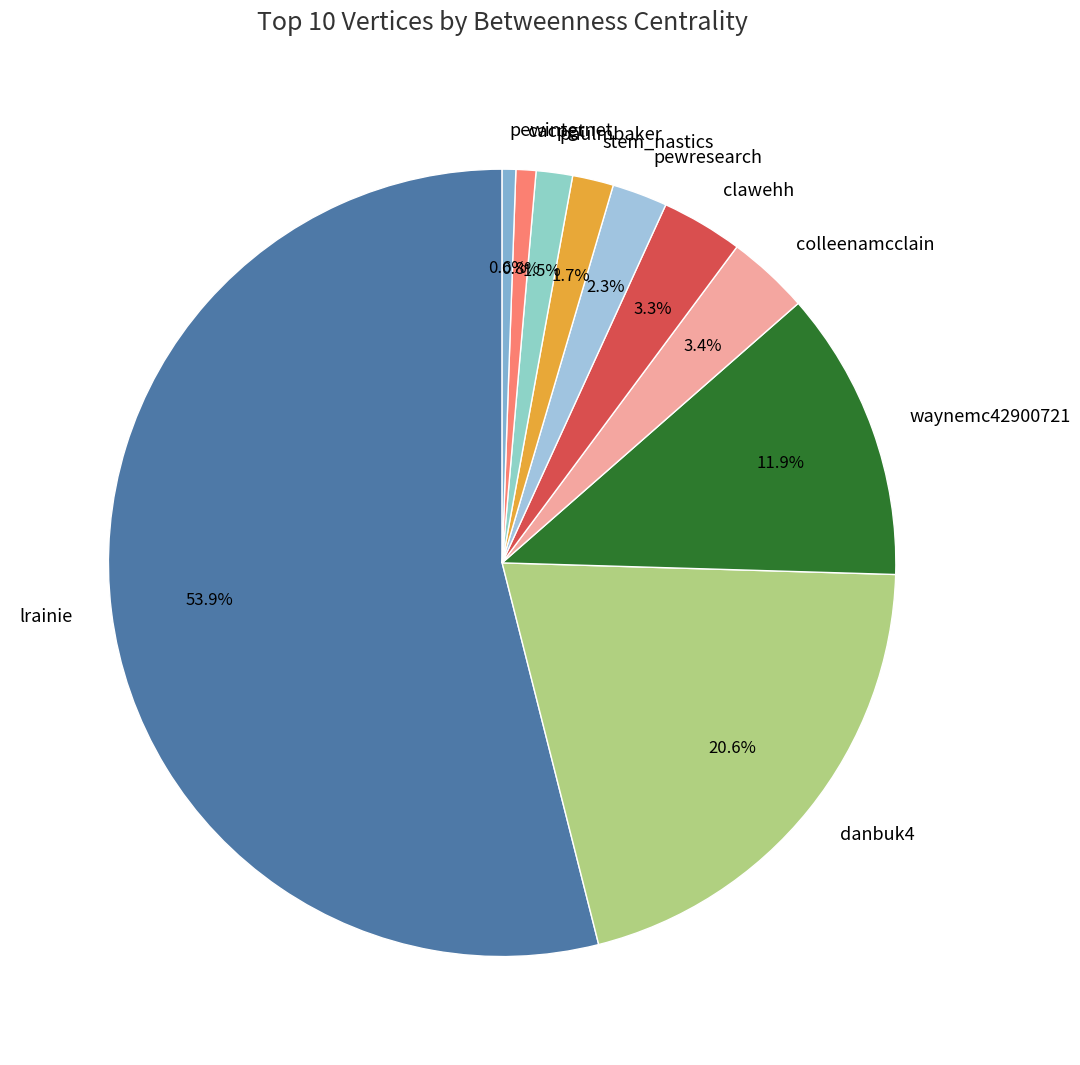

Is there a majority slice in this chart?

Yes